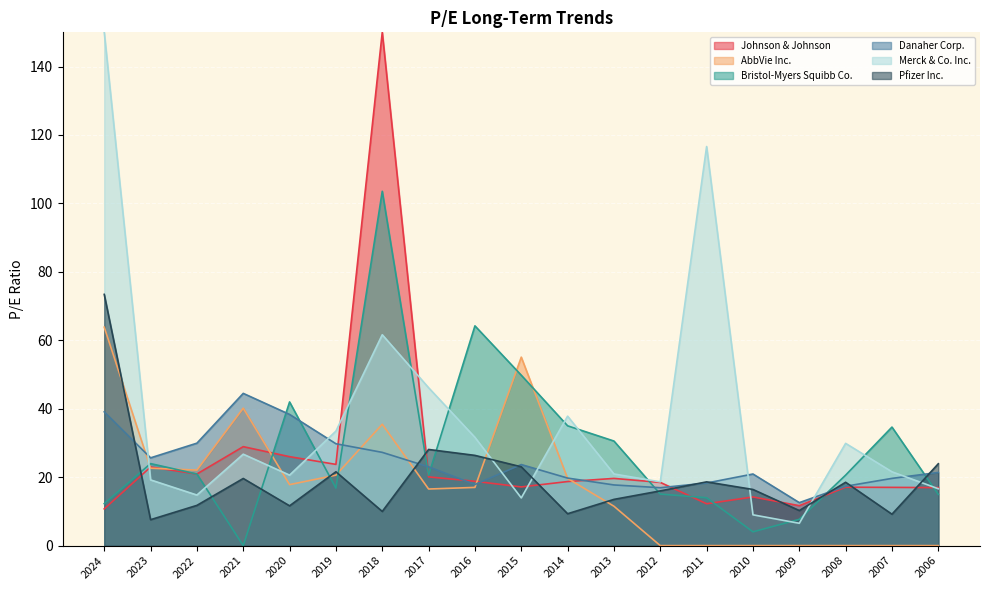

The value of Bristol-Myers Squibb Co. at 2011 is 14.0. True or false?

True